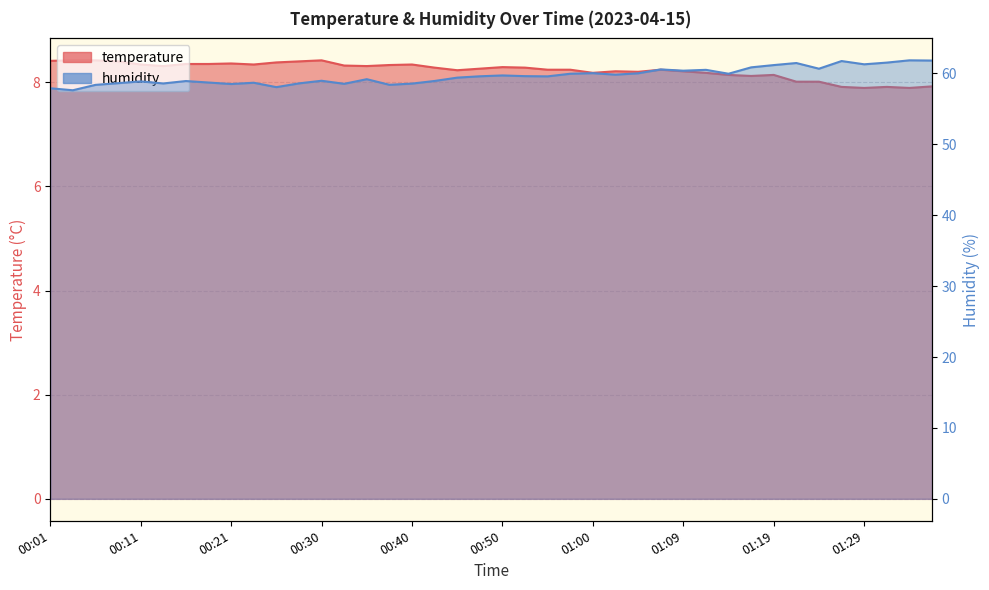

List the series in order of their peak value, lowest first.

temperature, humidity